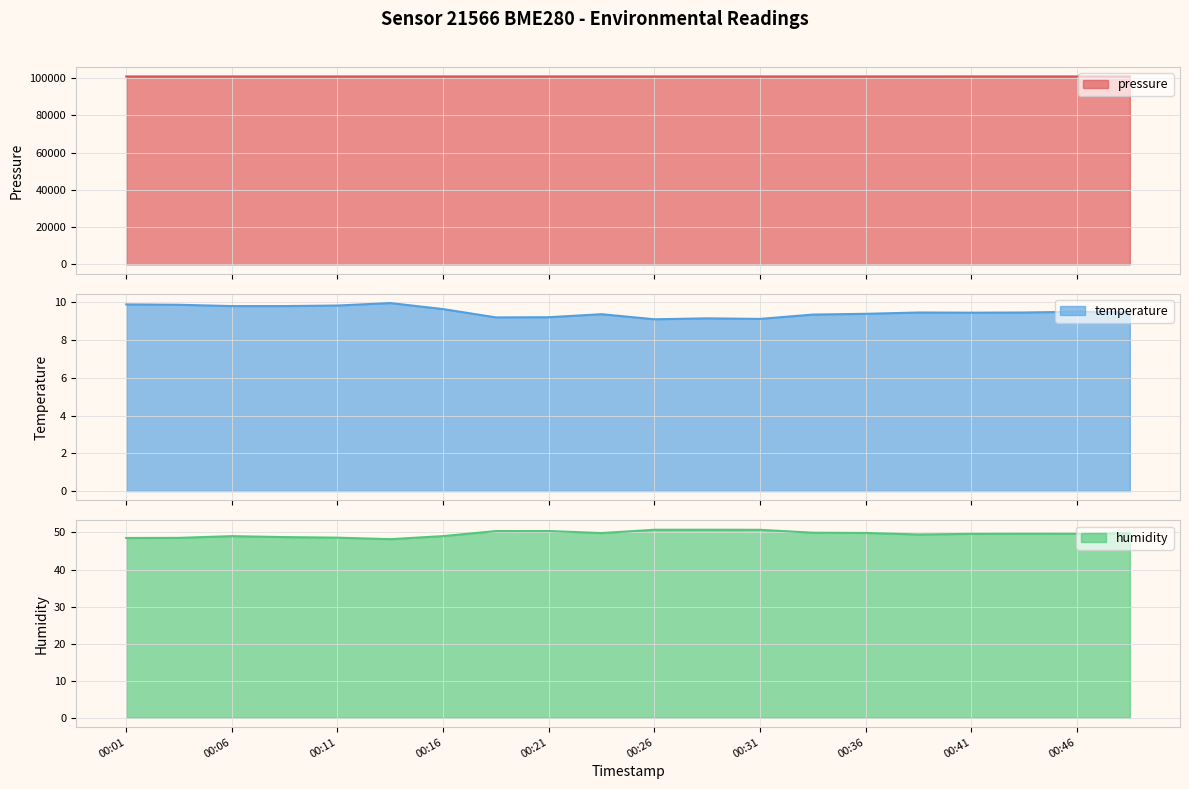

Which series has the largest total across all categories?

pressure